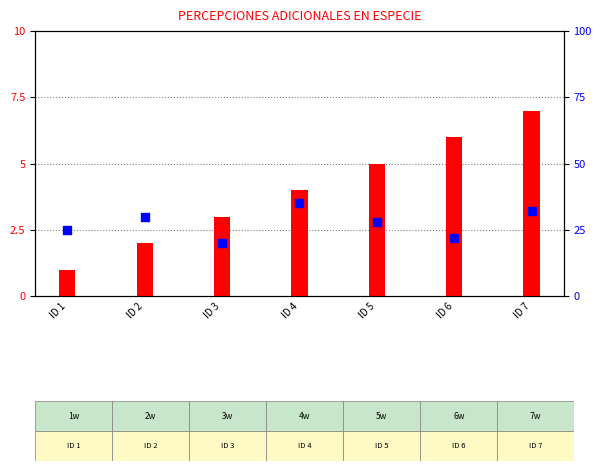

Which series has the largest total across all categories?

percentile rank within the sample